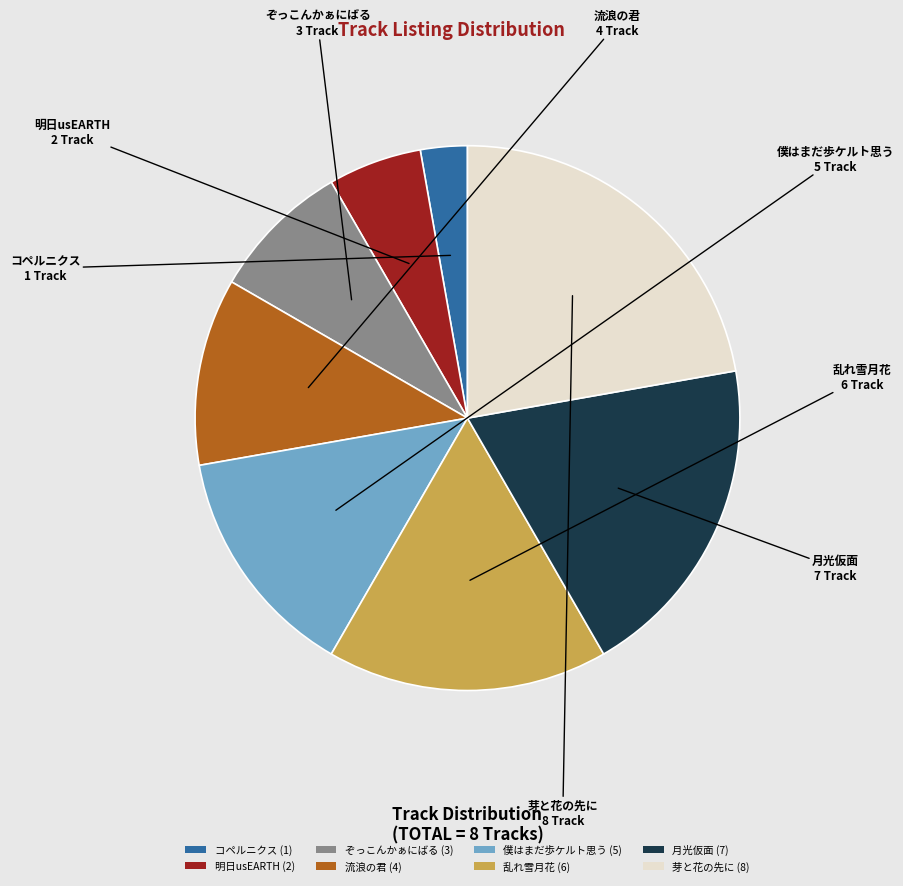

Rank the categories by value from highest to lowest.

芽と花の先に, 月光仮面, 乱れ雪月花, 僕はまだ歩ケルト思う, 流浪の君, ぞっこんかぁにばる, 明日usEARTH, コペルニクス